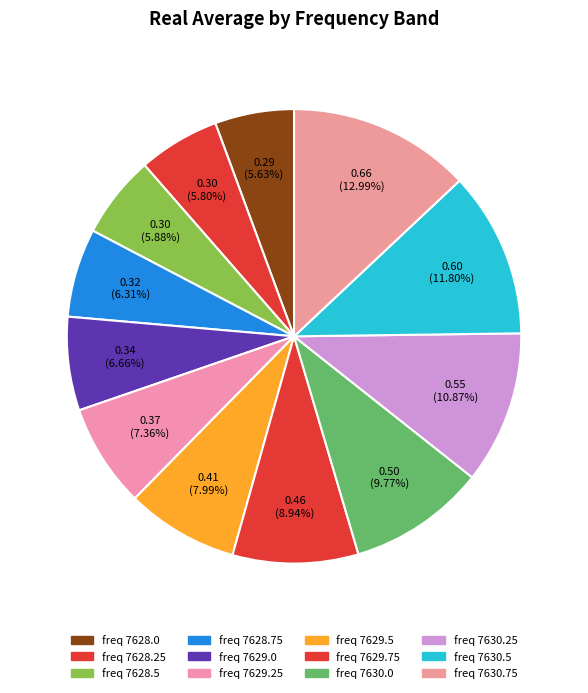

How many slices are in this pie chart?

12